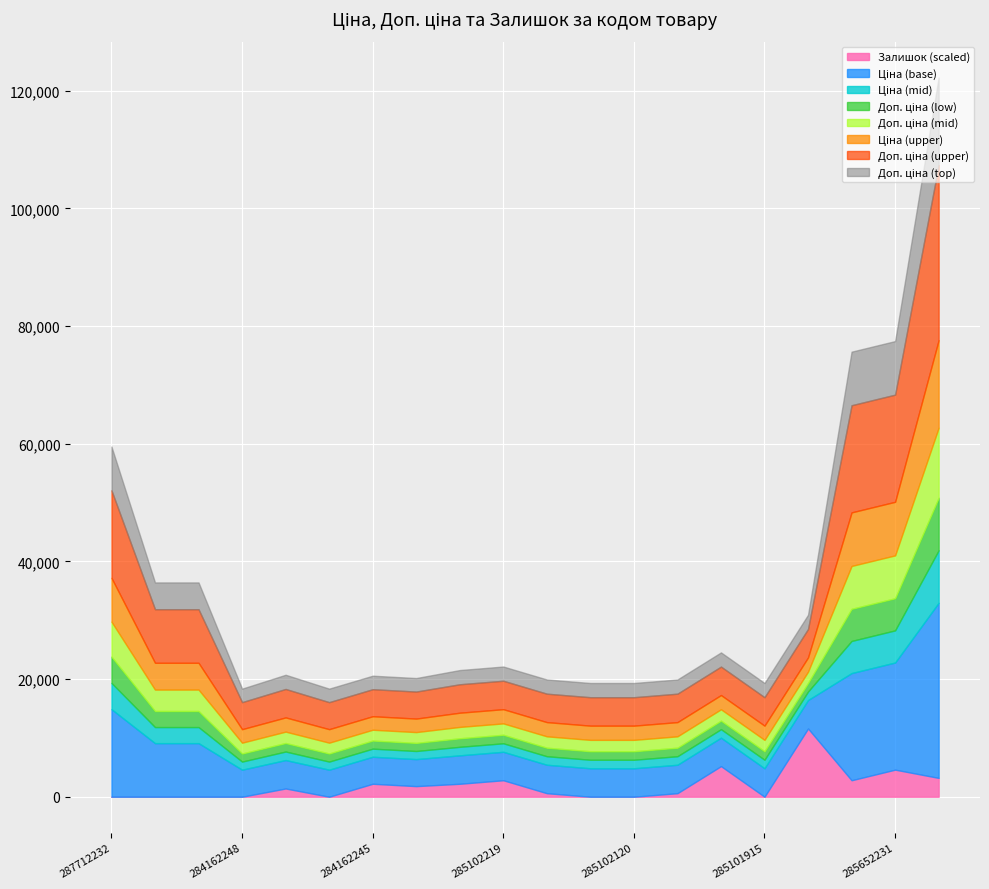

What is the difference between the Доп. ціна values at 285652233 and 285101916?

26759.4